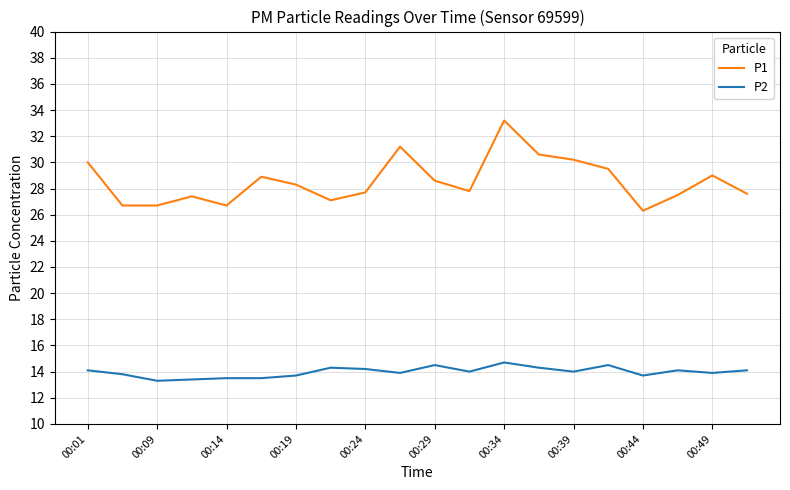

Which series has the widest spread of values?

P1